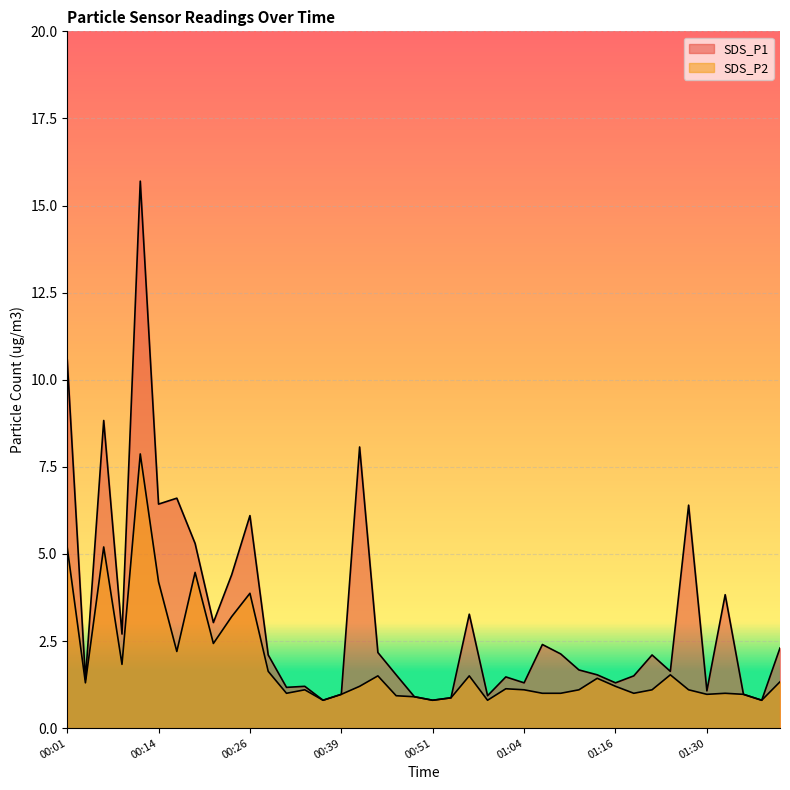

How many series are shown in this chart?

2